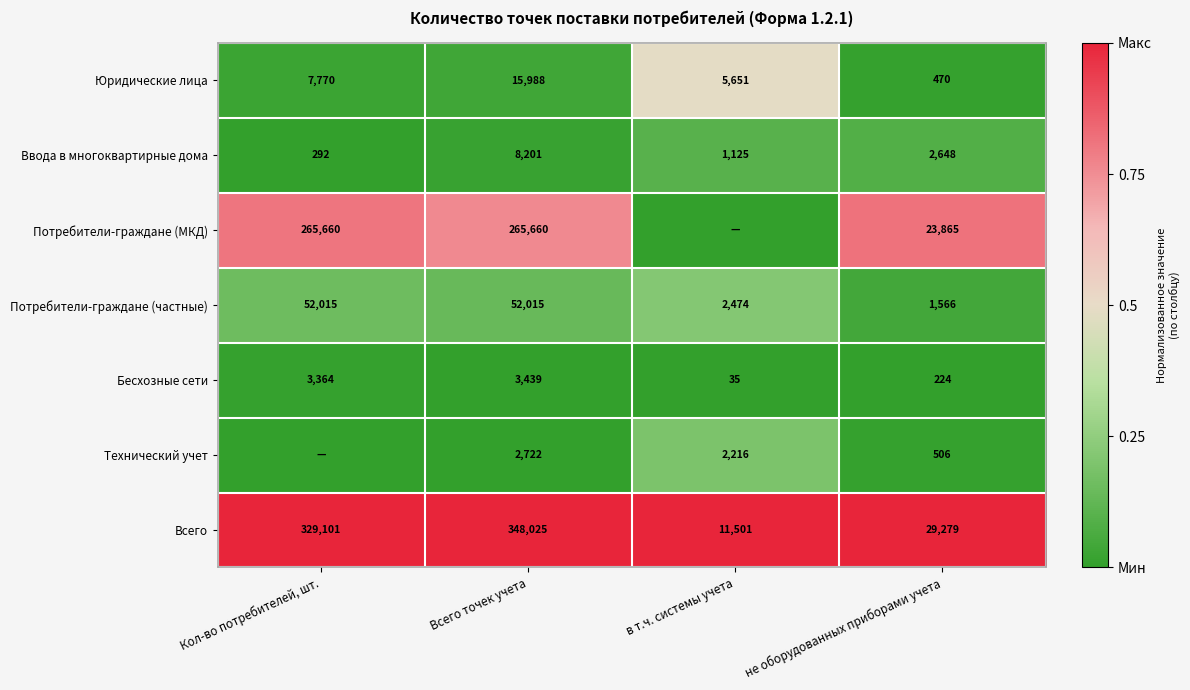

What is the difference between the maximum and minimum values in the Потребители-граждане (частные) series?

50449